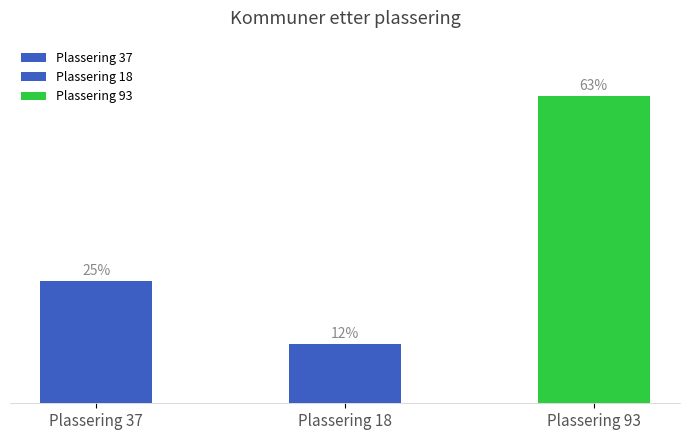

Does the chart contain any negative values?

No